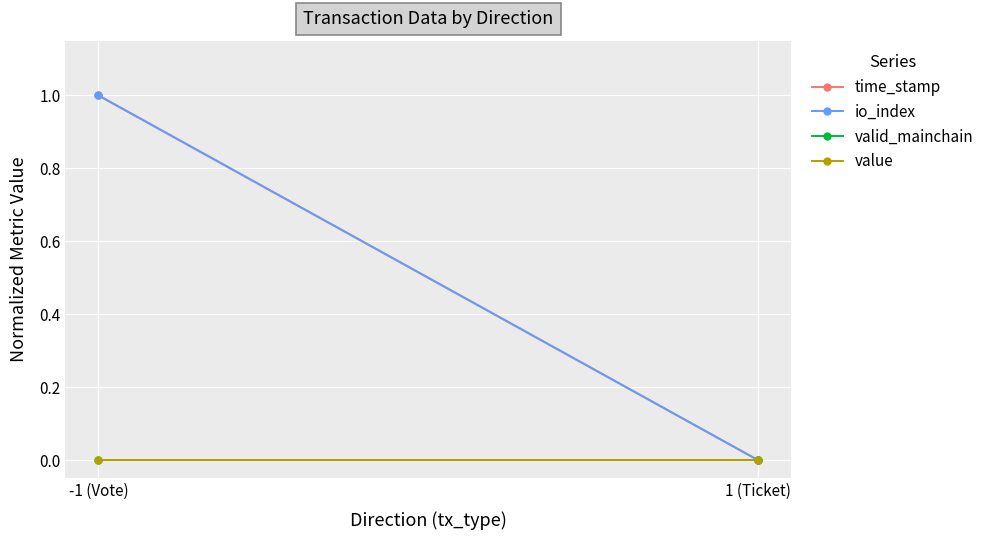

Is it true that io_index equals -1 at 1 (Ticket)?

False